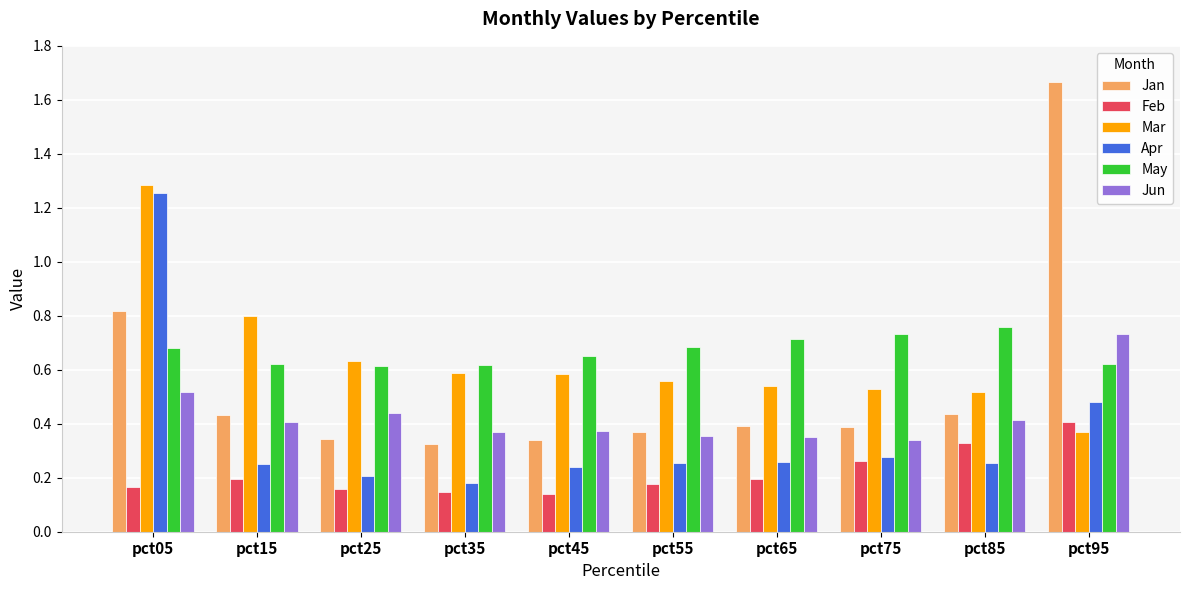

Rank the series at pct25 from lowest to highest value.

Feb, Apr, Jan, Jun, May, Mar